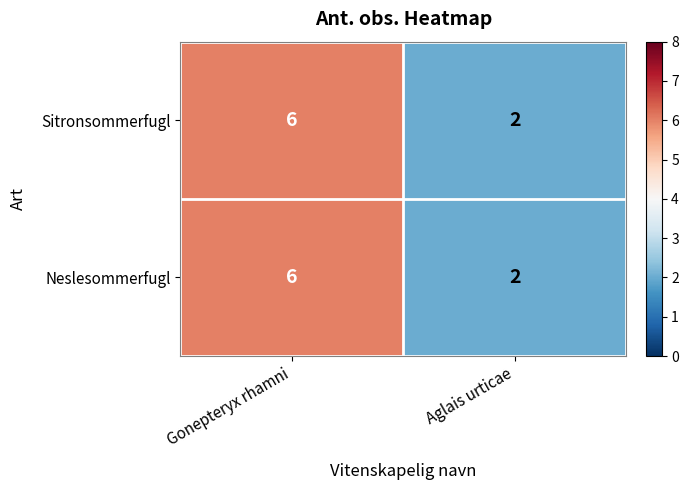

True or false: Neslesommerfugl has a value of 2 at Aglais urticae.

True